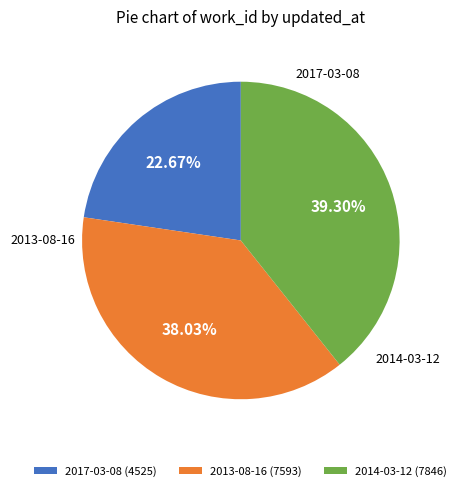

What is the change in value from 2017-03-08 to 2013-08-16?

+3068